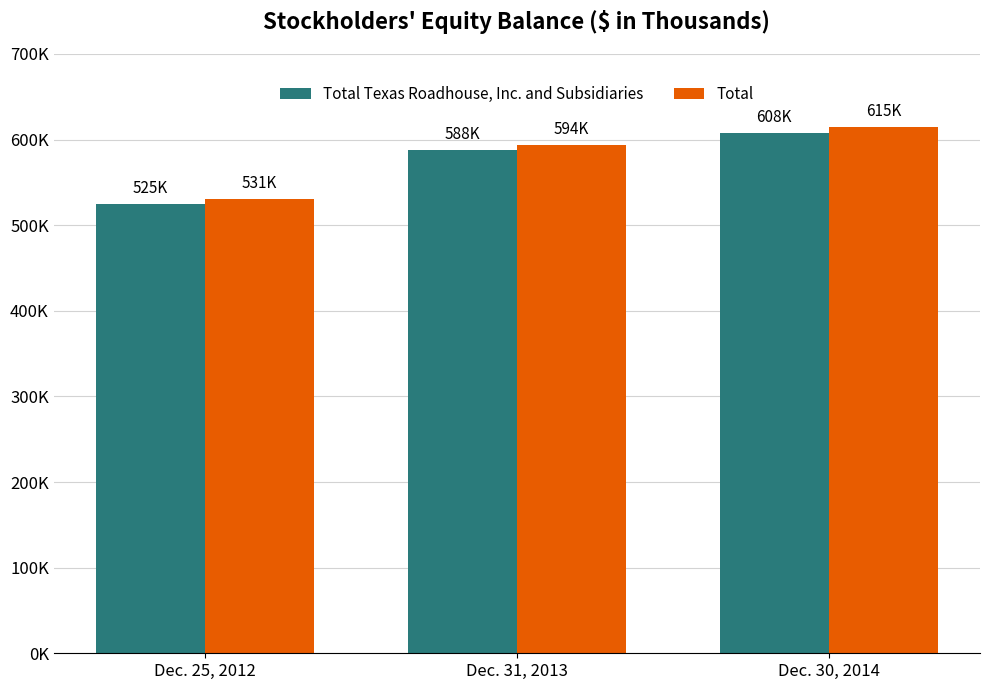

List the series in order of their peak value, highest first.

Total, Total Texas Roadhouse, Inc. and Subsidiaries